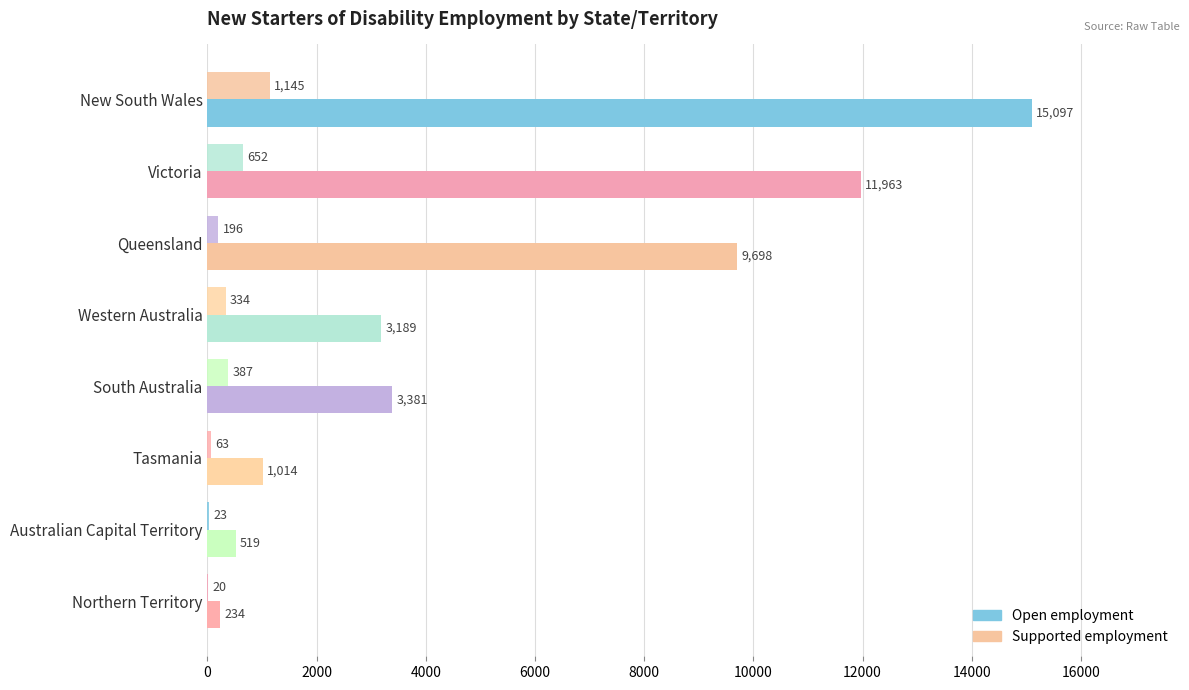

How many data points does each series have?

8